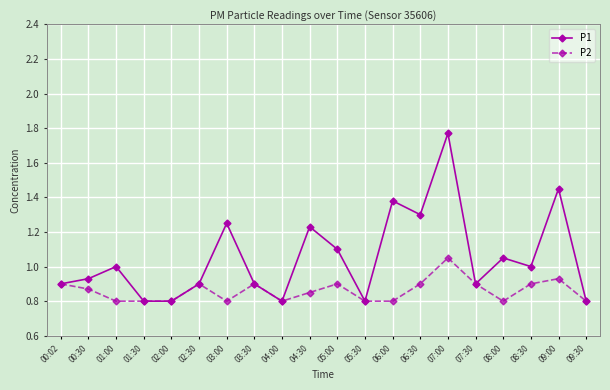

At which category does P1 reach its first local peak?

01:00